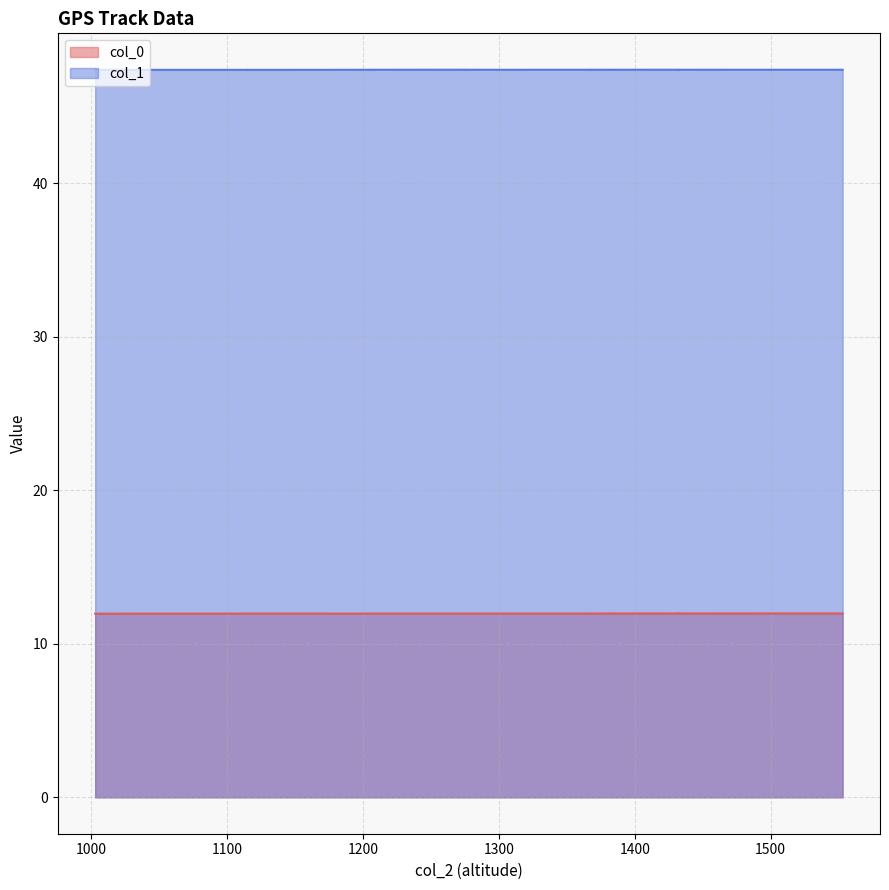

Between 1208 and 1362, which is larger?

1362